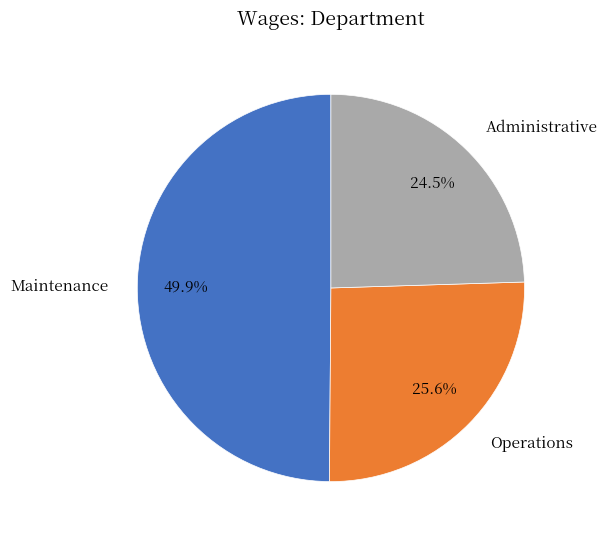

Between Operations and Administrative, which is larger?

Operations